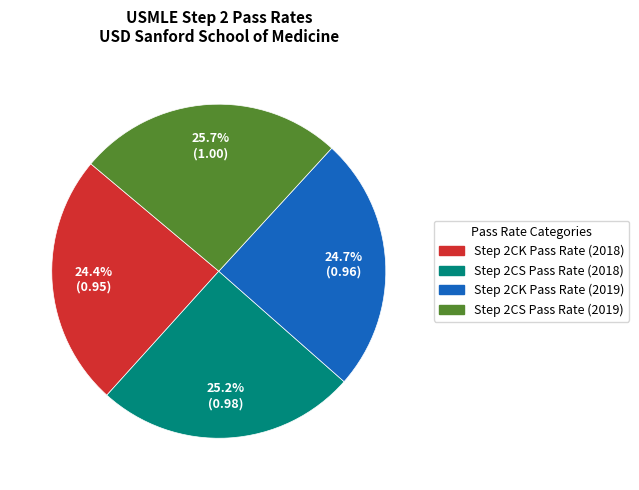

To the nearest percent, what is the combined percentage of Step 2CK Pass Rate (2019) and Step 2CS Pass Rate (2019)?

50%